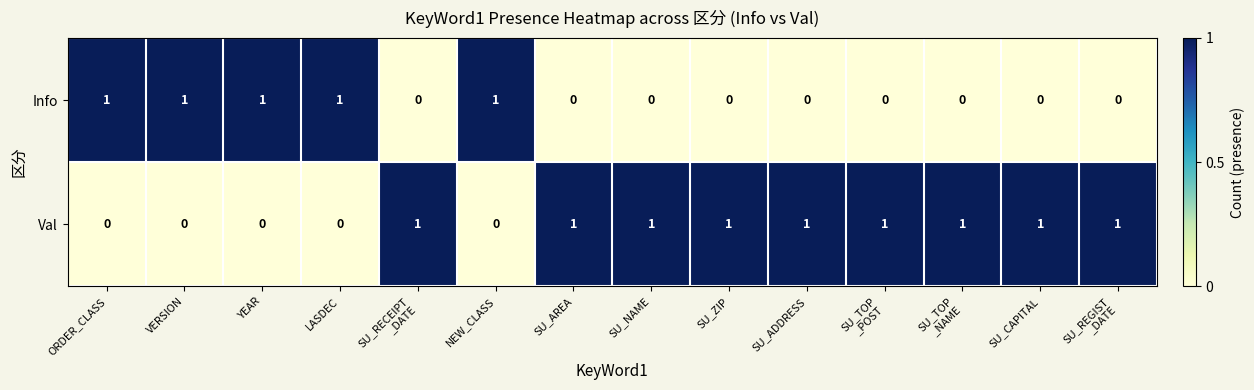

Count the Val values in the range 0 to 1.

14